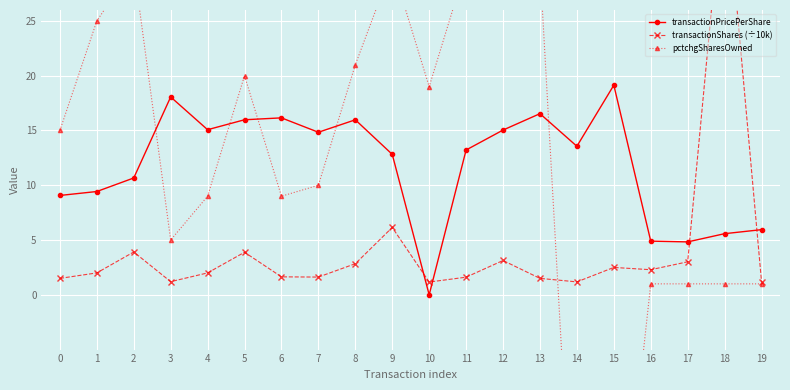

Rank the series by their maximum value, from highest to lowest.

transactionShares (÷10k), pctchgSharesOwned, transactionPricePerShare